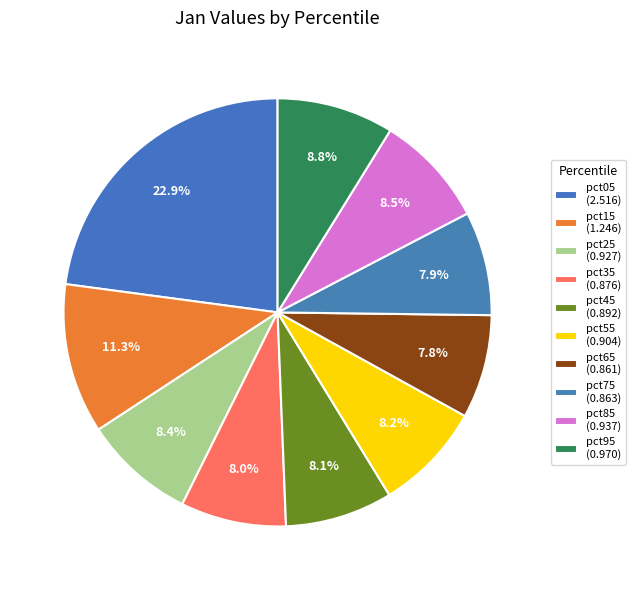

Count the number of slices in the pie.

10